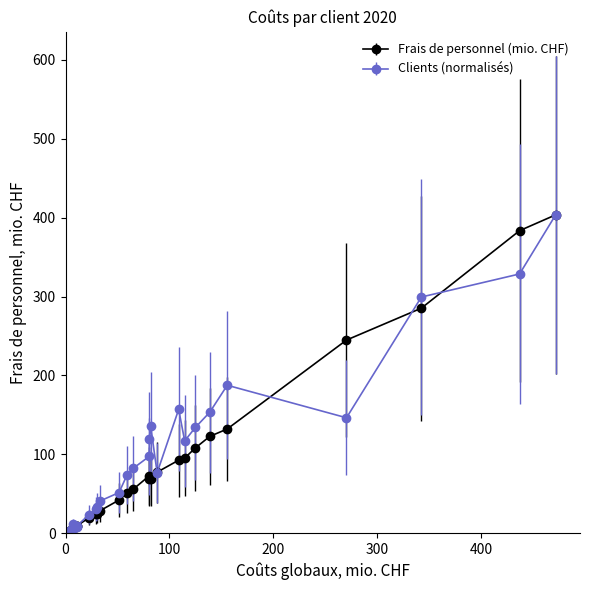

At how many categories does at least one series exceed 260?

3